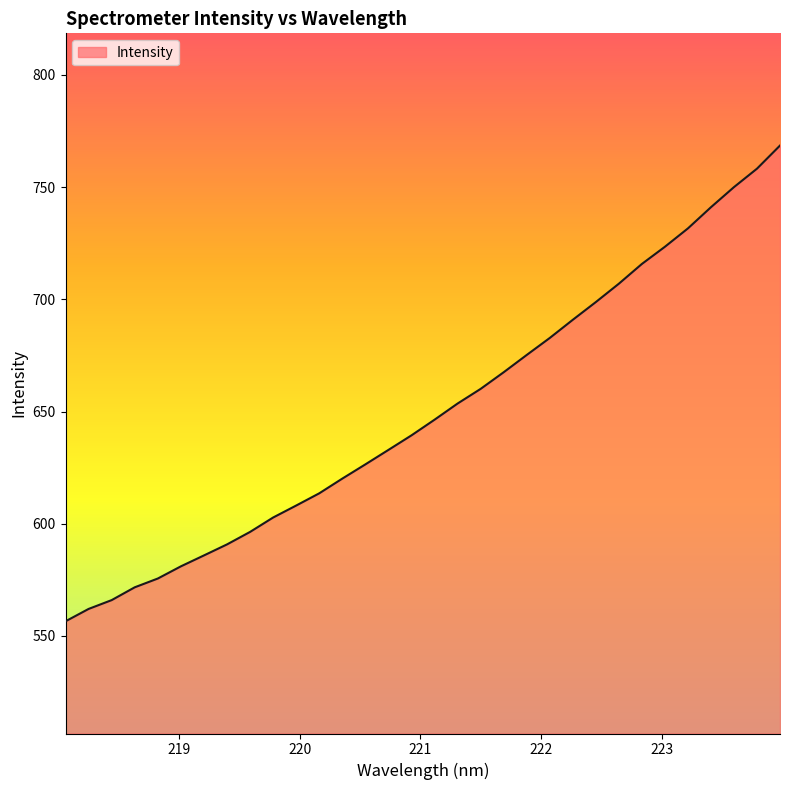

What is the maximum value shown in the chart?

768.5